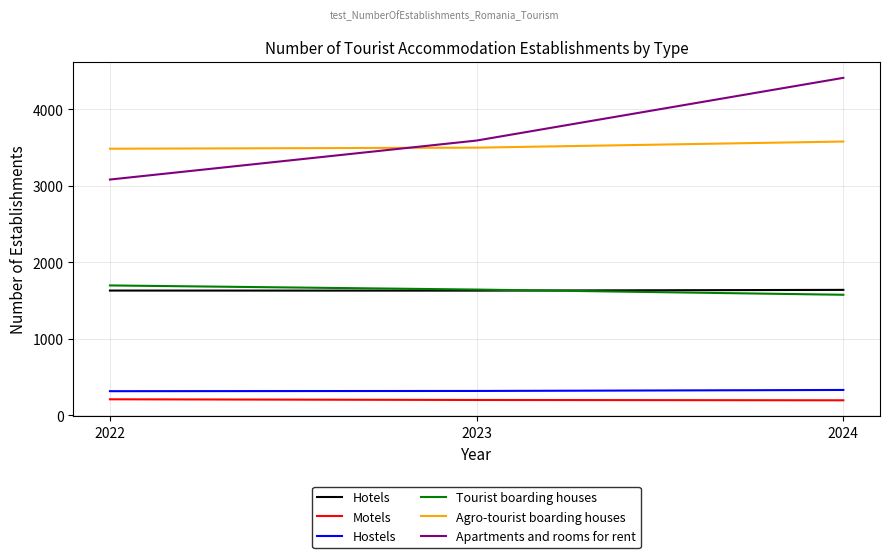

True or false: Hotels has a value of 1629 at 2022.

True